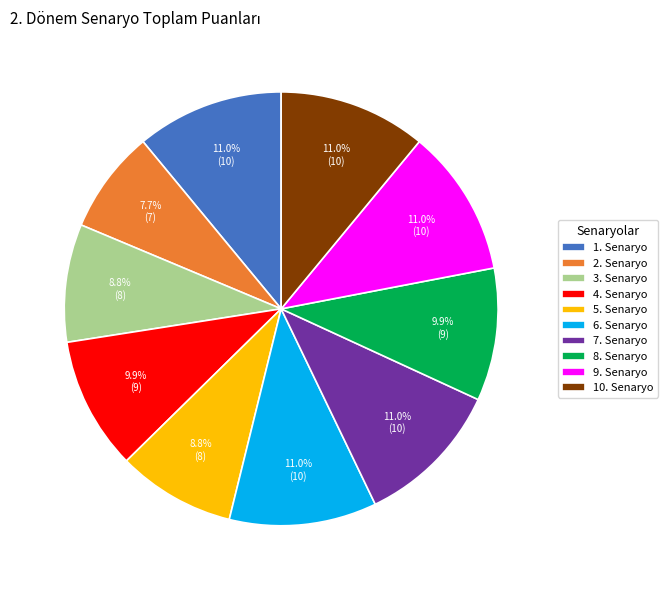

The 6. Senaryo slice represents 1% of the pie. True or false?

False